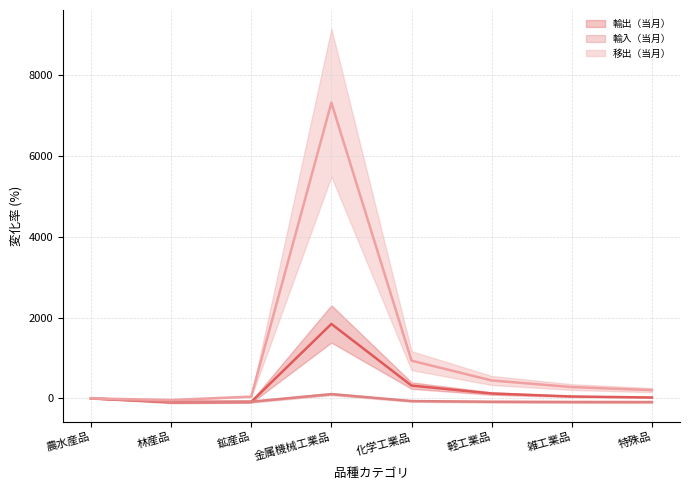

At which category is the sum across all series the highest?

金属機械工業品